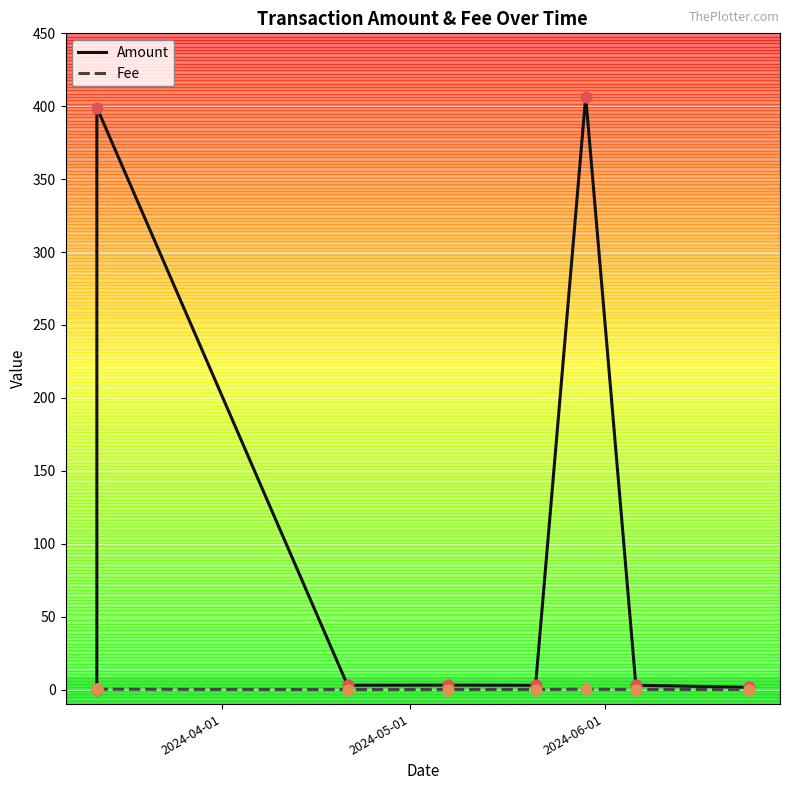

Is the value of Fee at 2024-06-01 greater than the value of Amount at 2024-06-01?

No